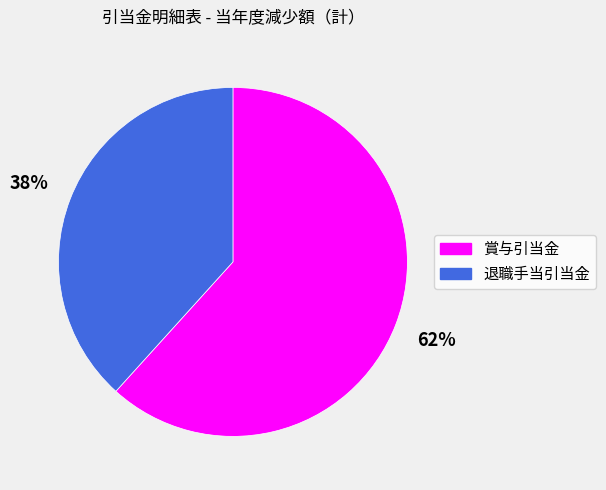

Count the number of slices in the pie.

2